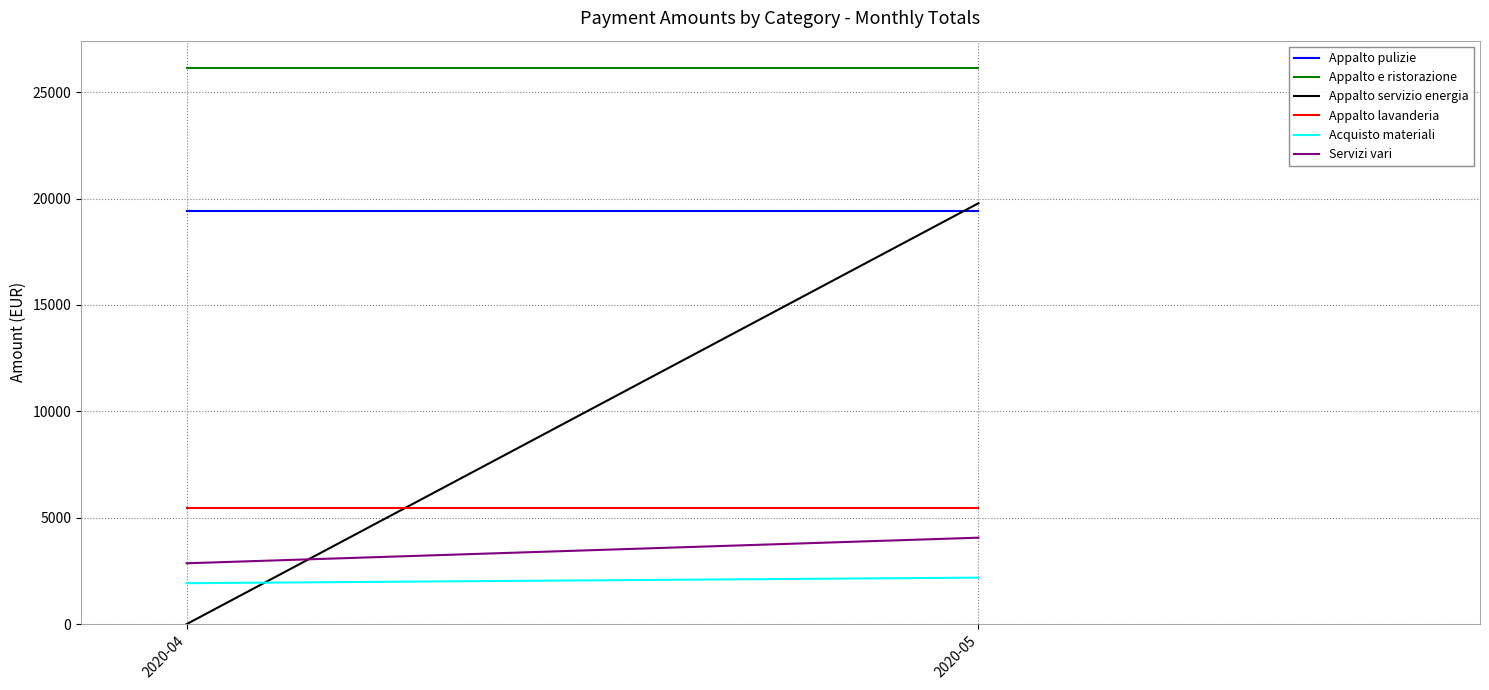

What is the value of the Acquisto materiali point at the 2nd from the left?

2185.6